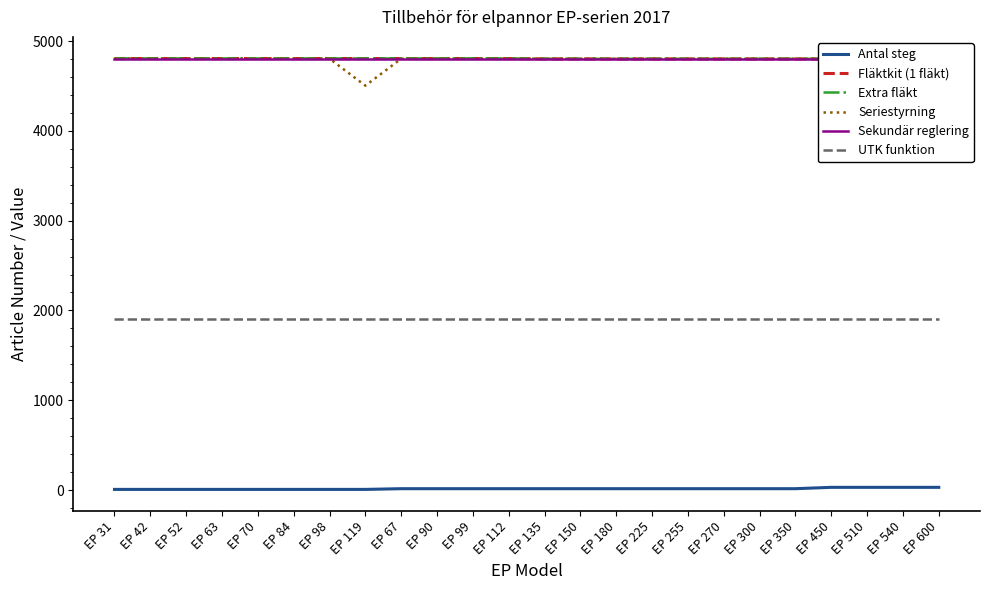

Count the number of data series in this chart.

6